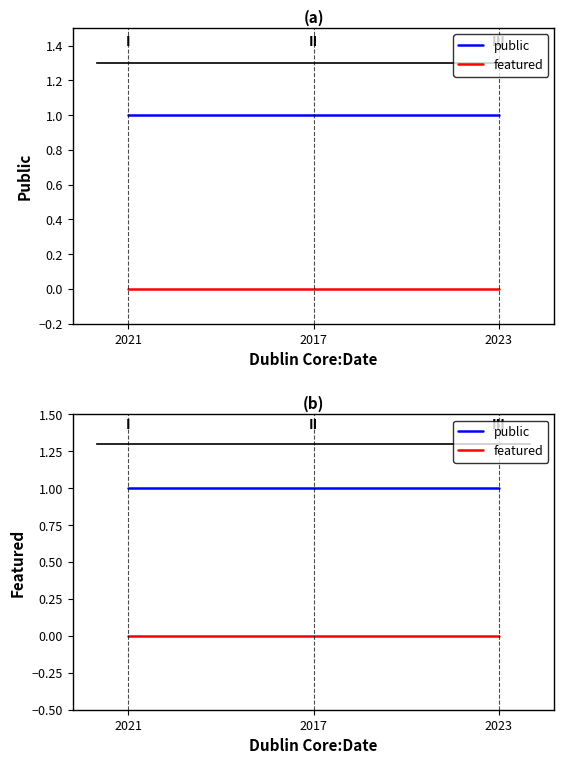

List the series in order of their peak value, highest first.

public, featured